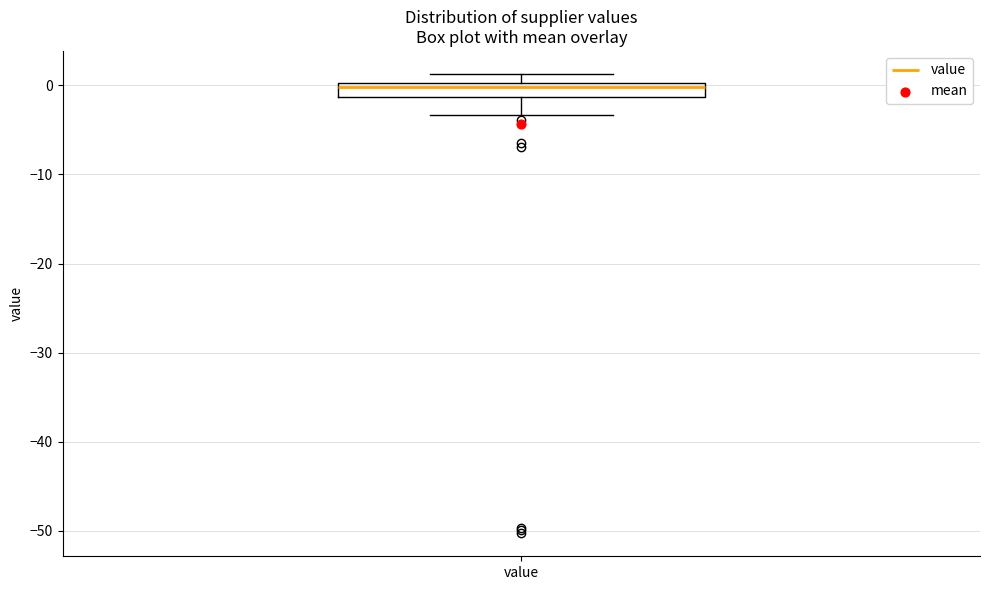

Where does the upper whisker of the box for value end on the y-axis? The values are not printed on the chart, so give them approximately, as read against the axis.

1